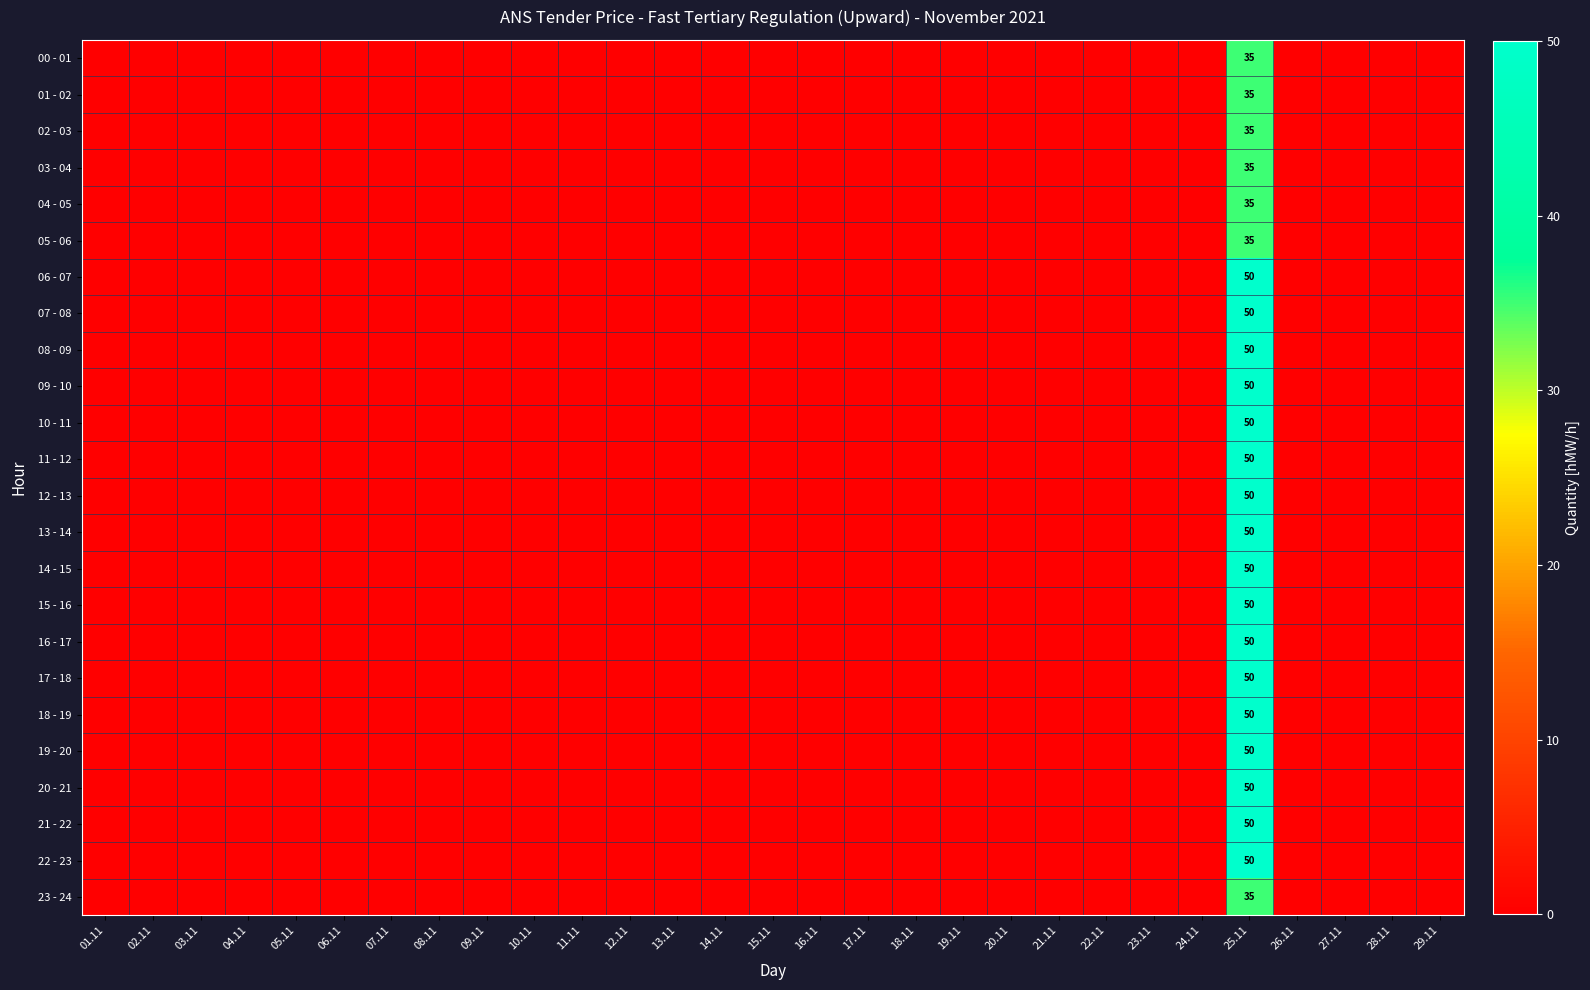

Between 03.11 and 10.11, which is larger?

03.11